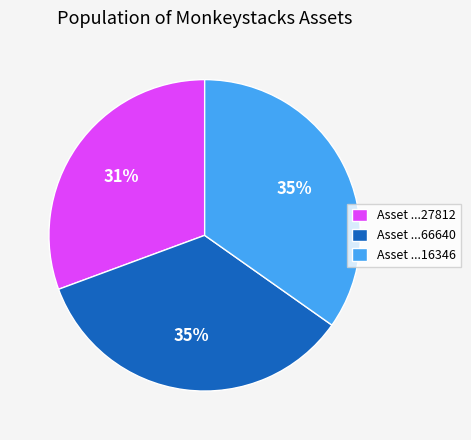

Is the sum of Asset ...66640 and Asset ...27812 greater than half?

Yes